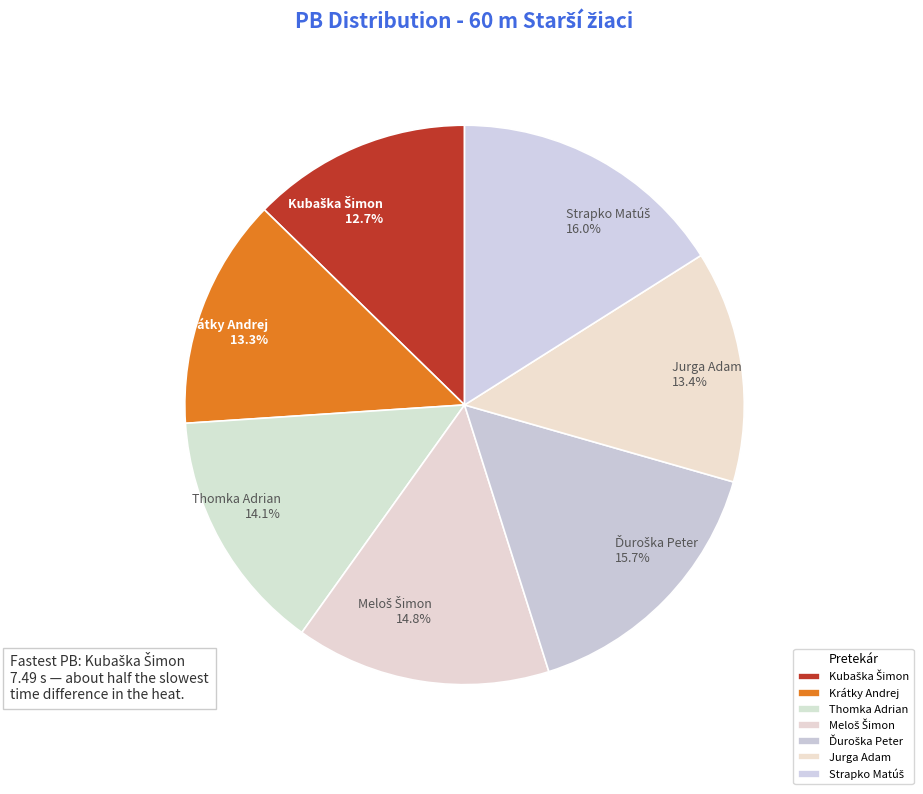

Is there any slice that represents more than half of the pie?

No